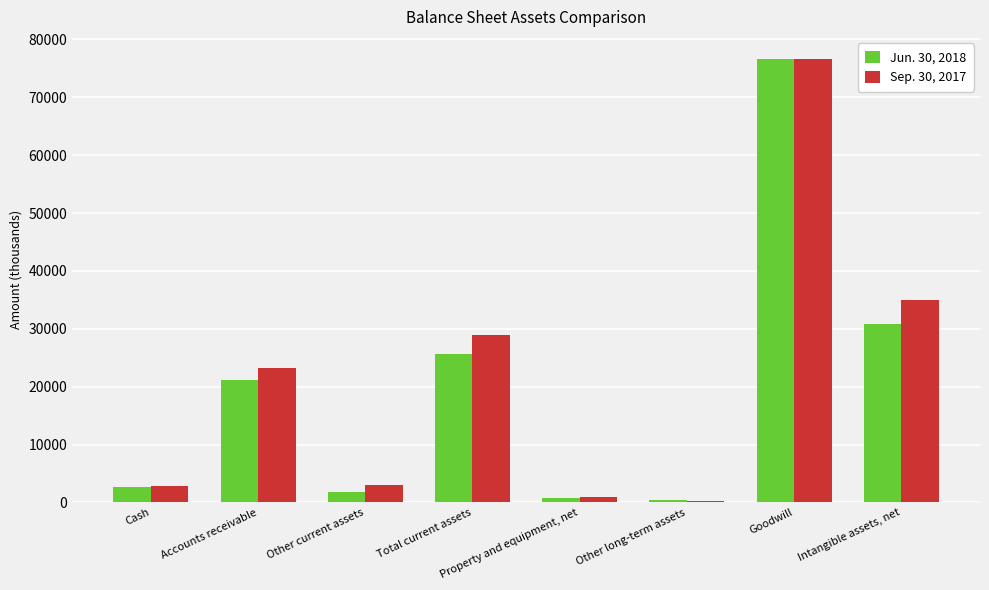

The value of Sep. 30, 2017 at Goodwill is 22712. True or false?

False